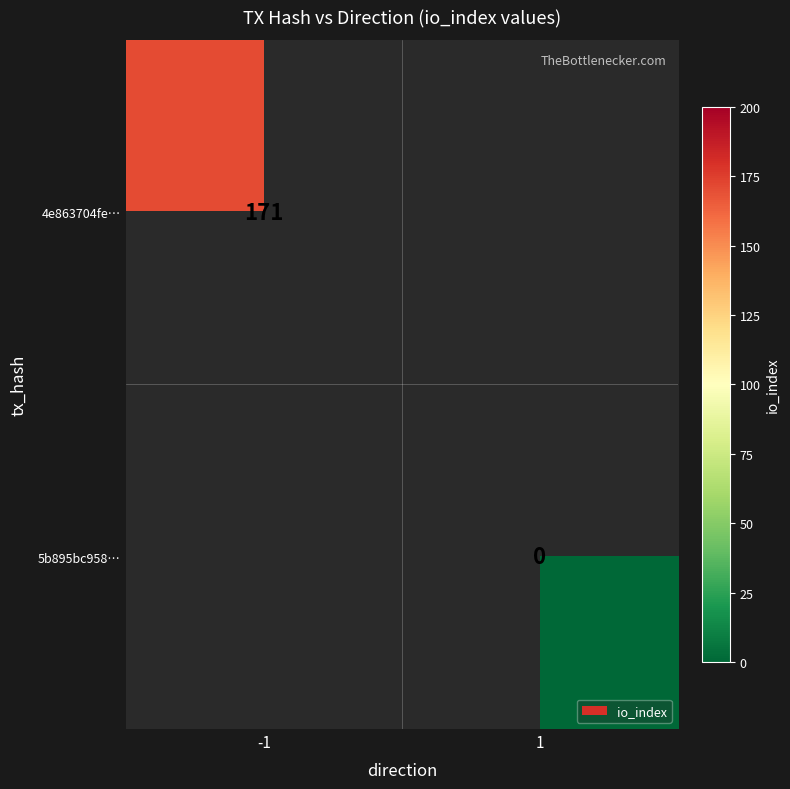

The 4e863704fe… series shows 171 at -1. True or false?

True